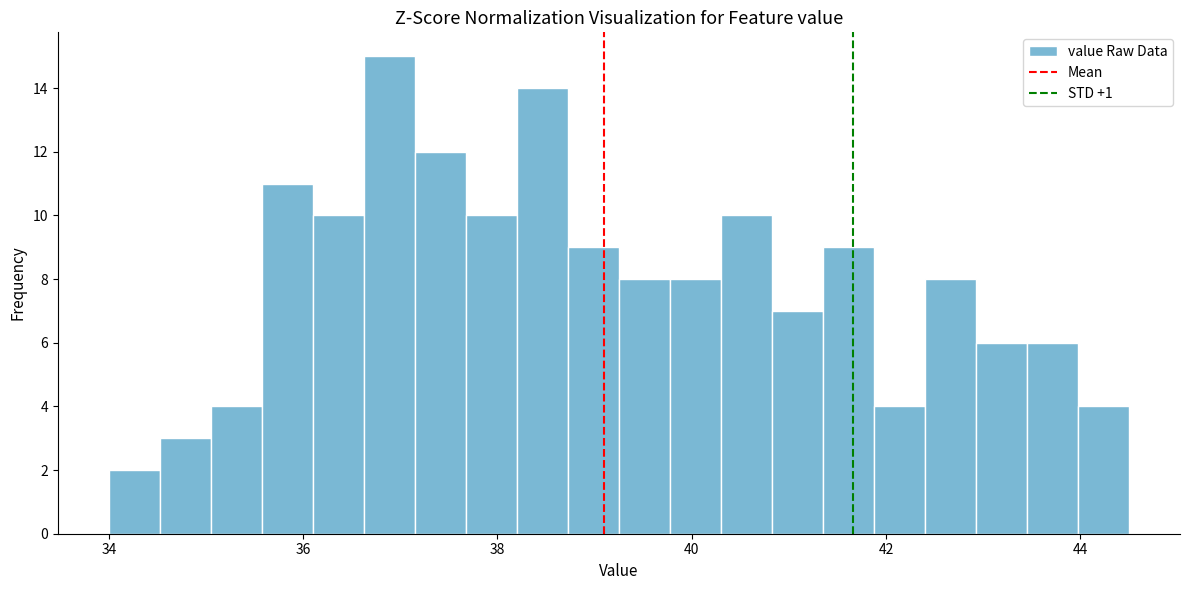

Read against the x-axis, roughly where is the centre of the tallest bar?

36.8